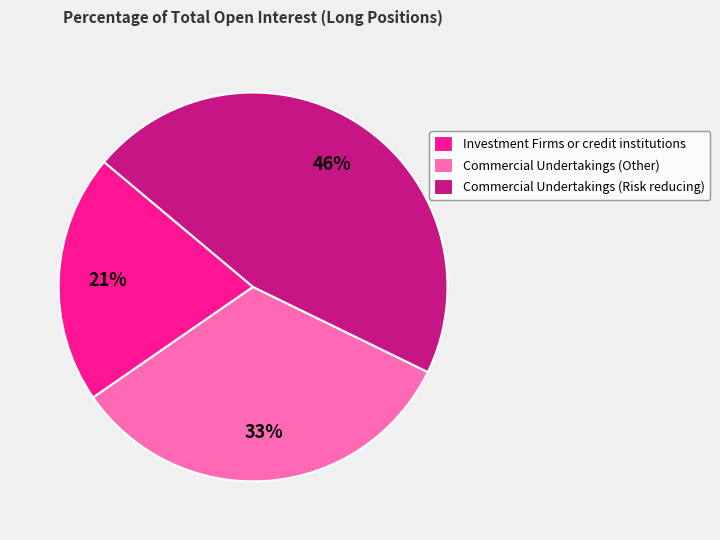

Which slice is the largest?

Commercial Undertakings (Risk reducing)